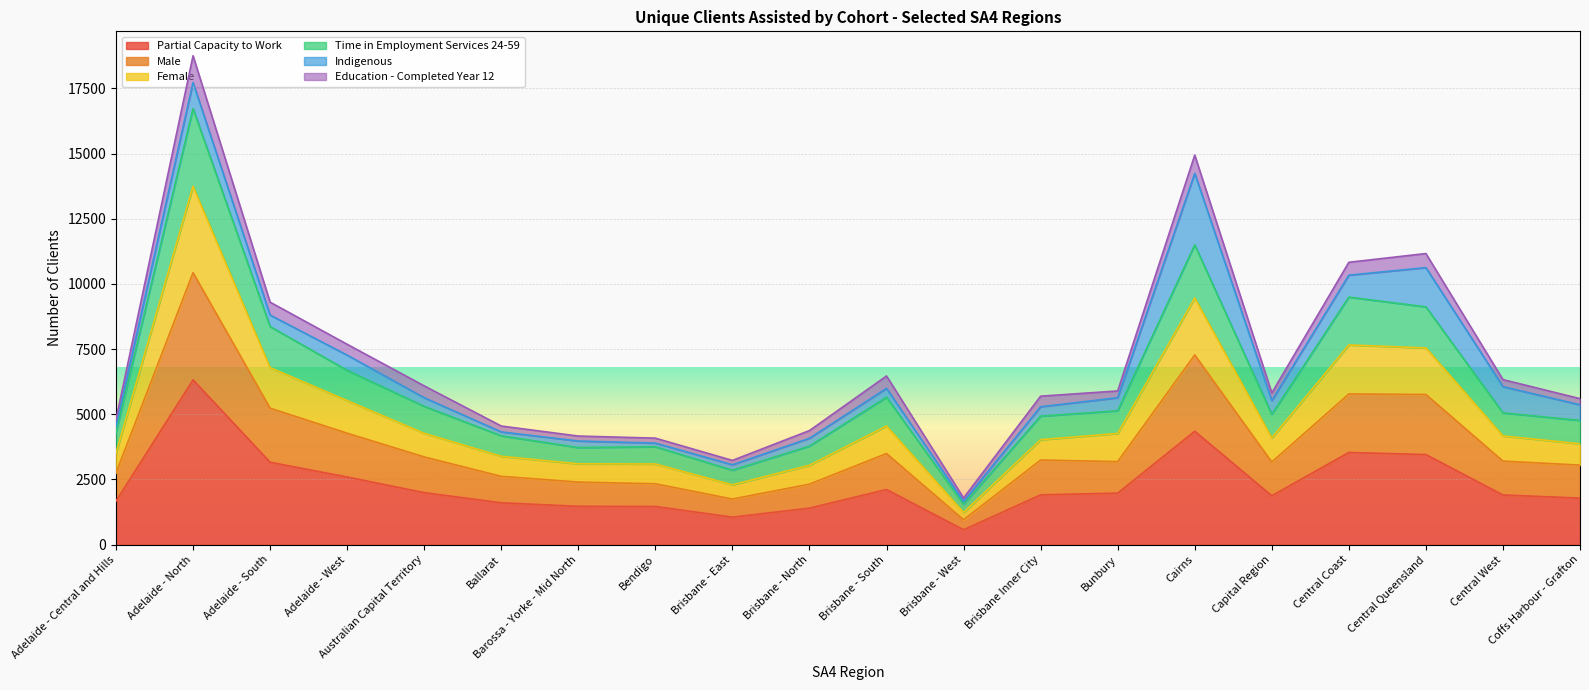

True or false: Female has a value of 1235 at Brisbane - West.

True